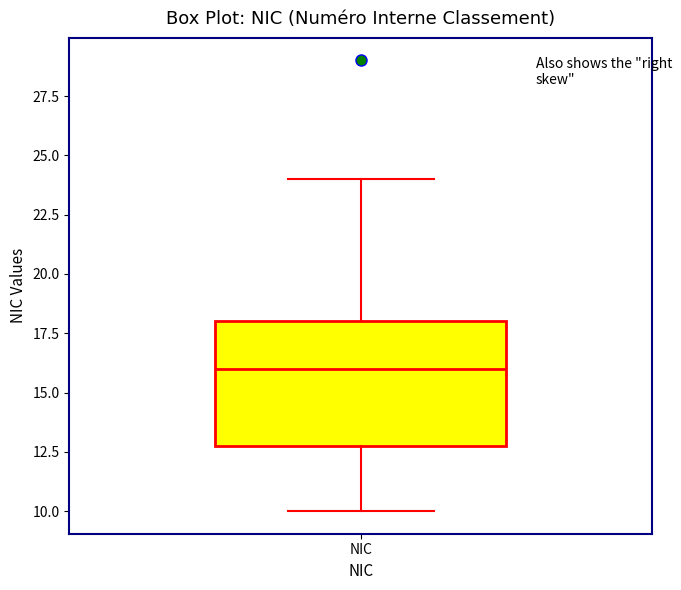

Where does the lower whisker of the box for NIC end on the y-axis? The values are not printed on the chart, so give them approximately, as read against the axis.

10